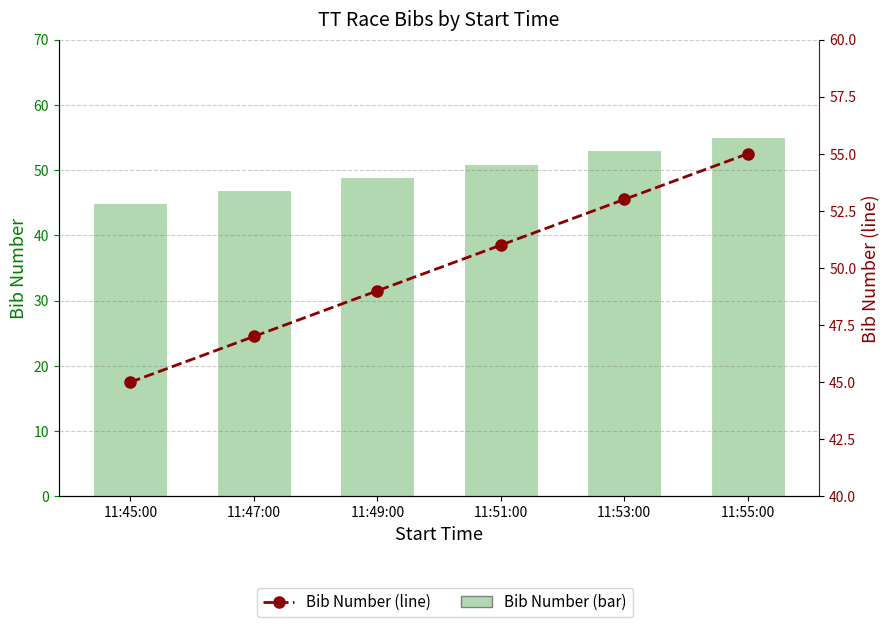

Which series has the widest spread of values?

Bib Number